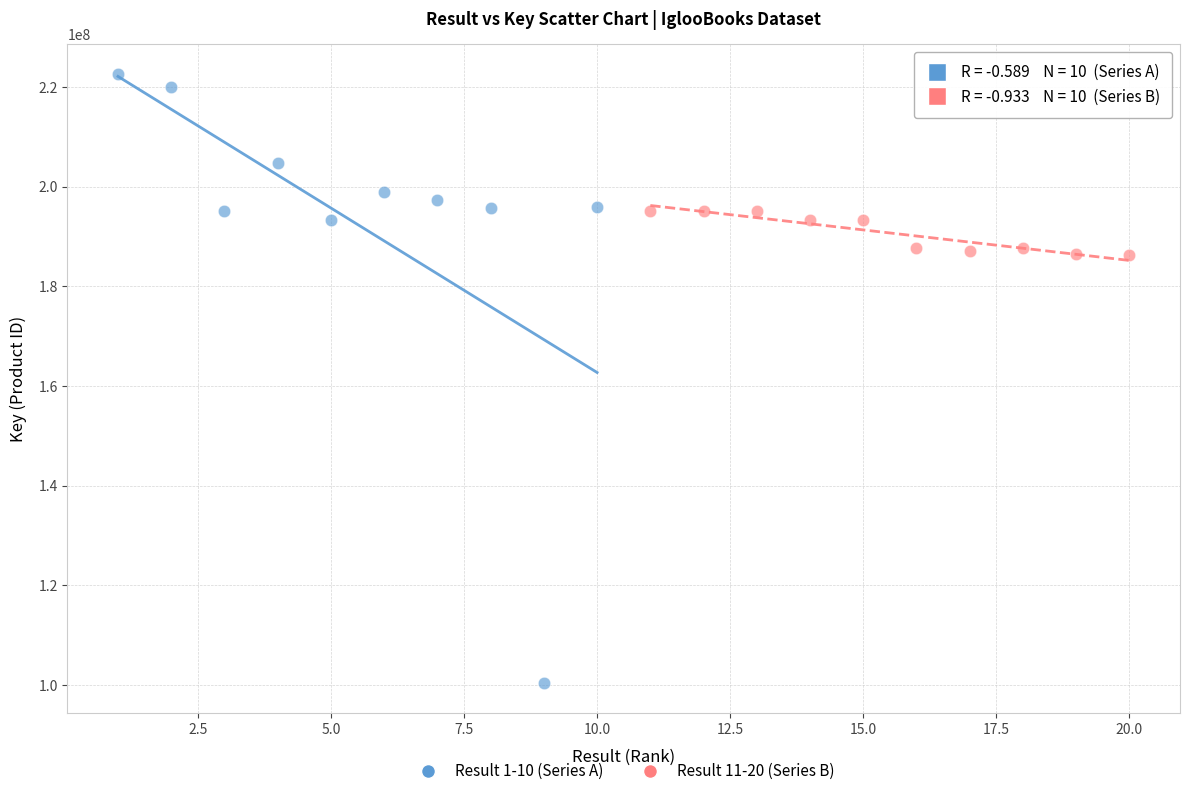

Which series has the widest spread of Y values?

Result 1-10 (Series A)